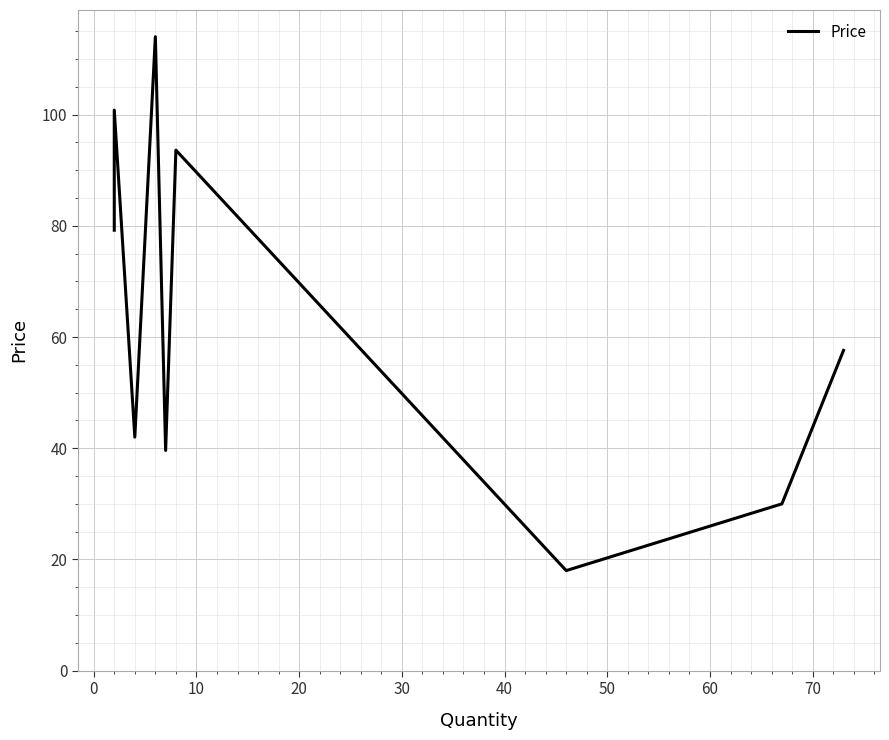

How many points are lower than both their immediate neighbors (excluding endpoints)?

3